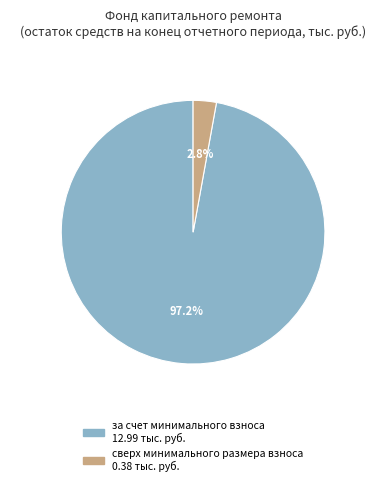

Does сверх минимального размера взноса represent more than half of the total?

No